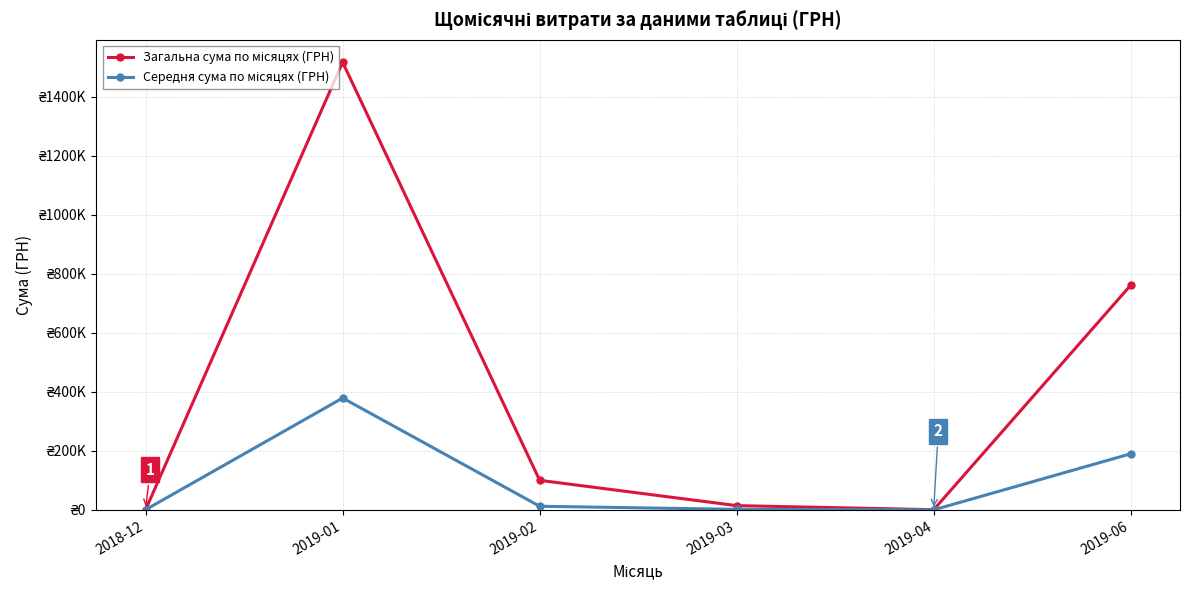

True or false: Середня сума по місяцях (ГРН) and Загальна сума по місяцях (ГРН) cross at least once.

False